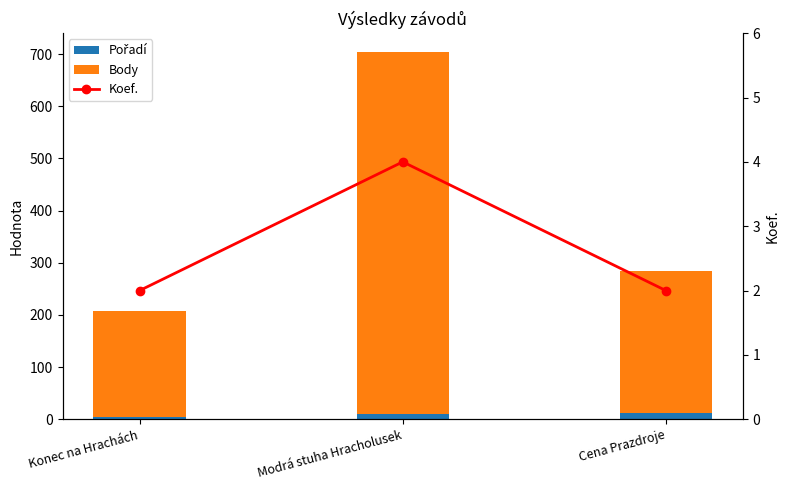

What is the total value across all series at Modrá stuha Hracholusek?

709